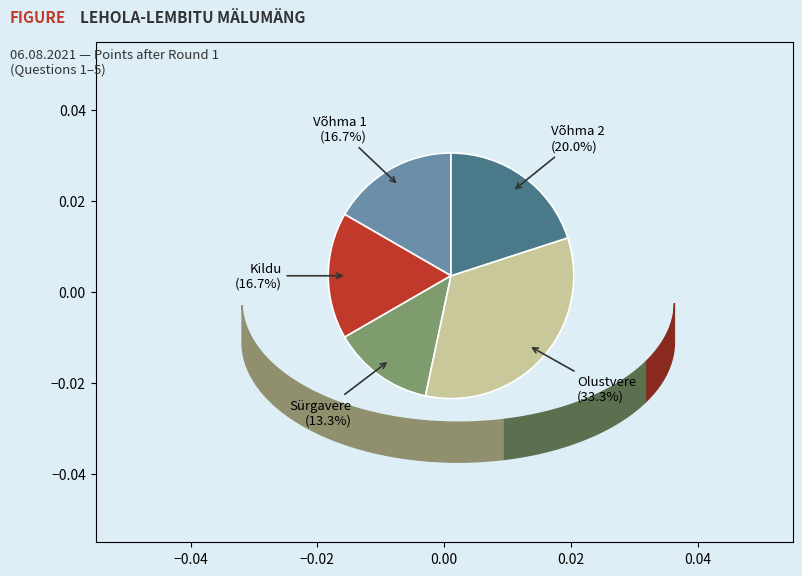

Is there a majority slice in this chart?

No